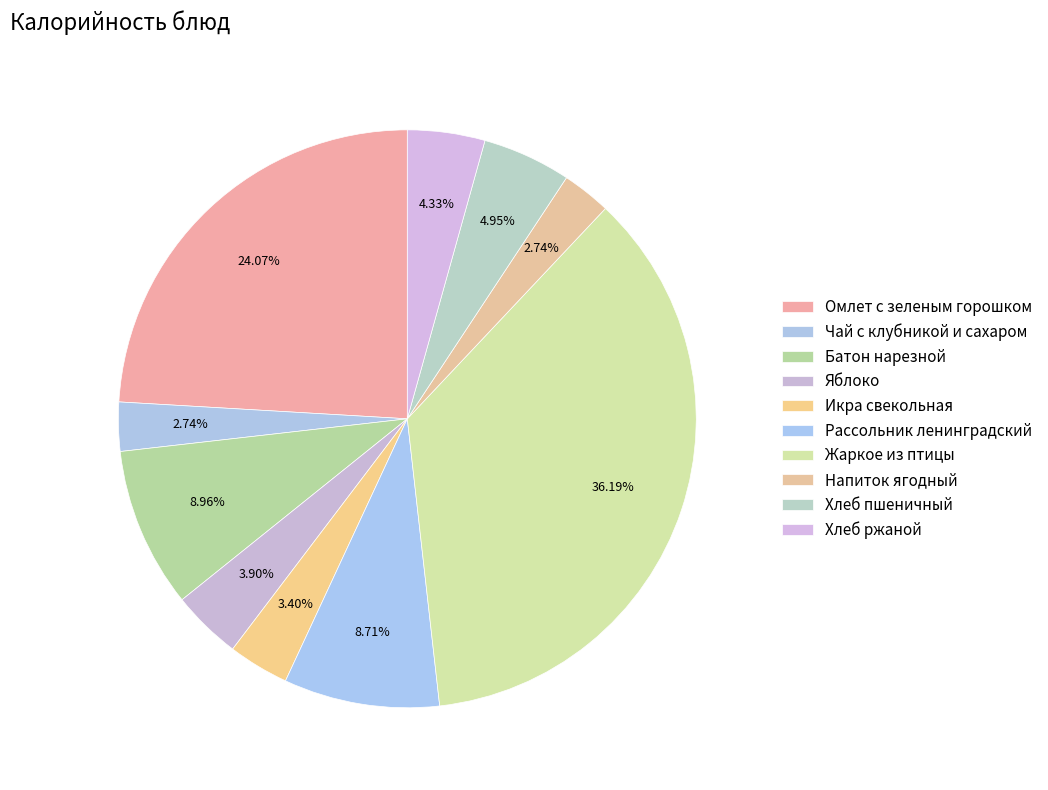

To the nearest percent, what percentage of the pie is Яблоко?

4%